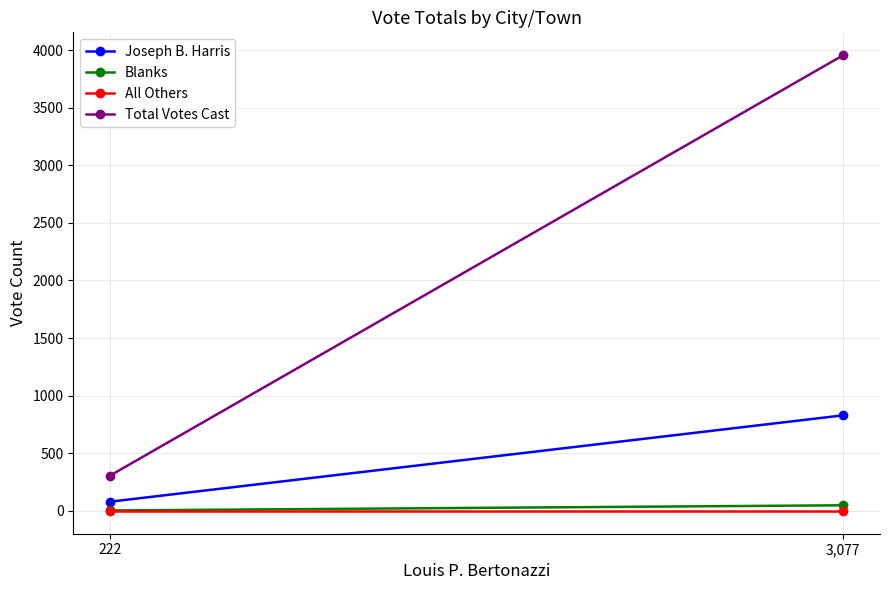

What is the label of the 1st point from the left?

3,077